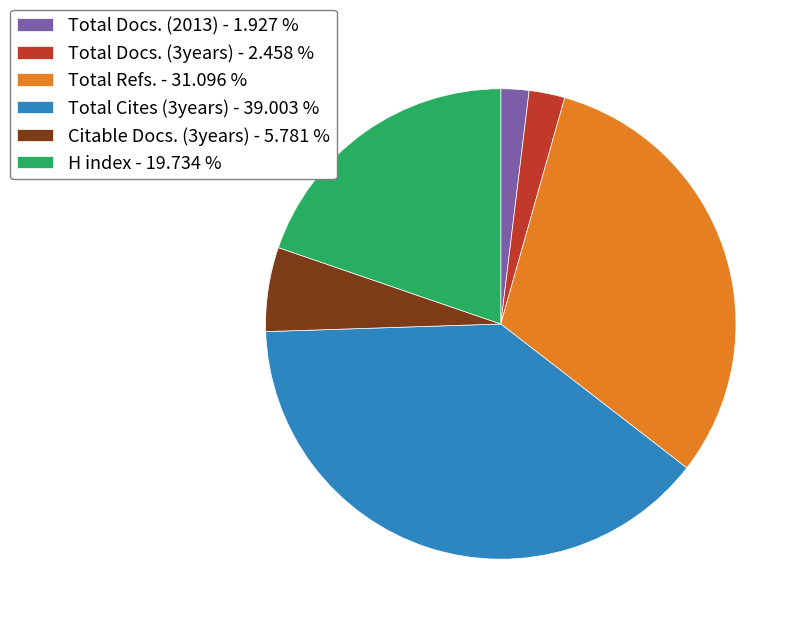

Combined, do Citable Docs. (3years) - 5.781 % and Total Refs. - 31.096 % account for over 50%?

No